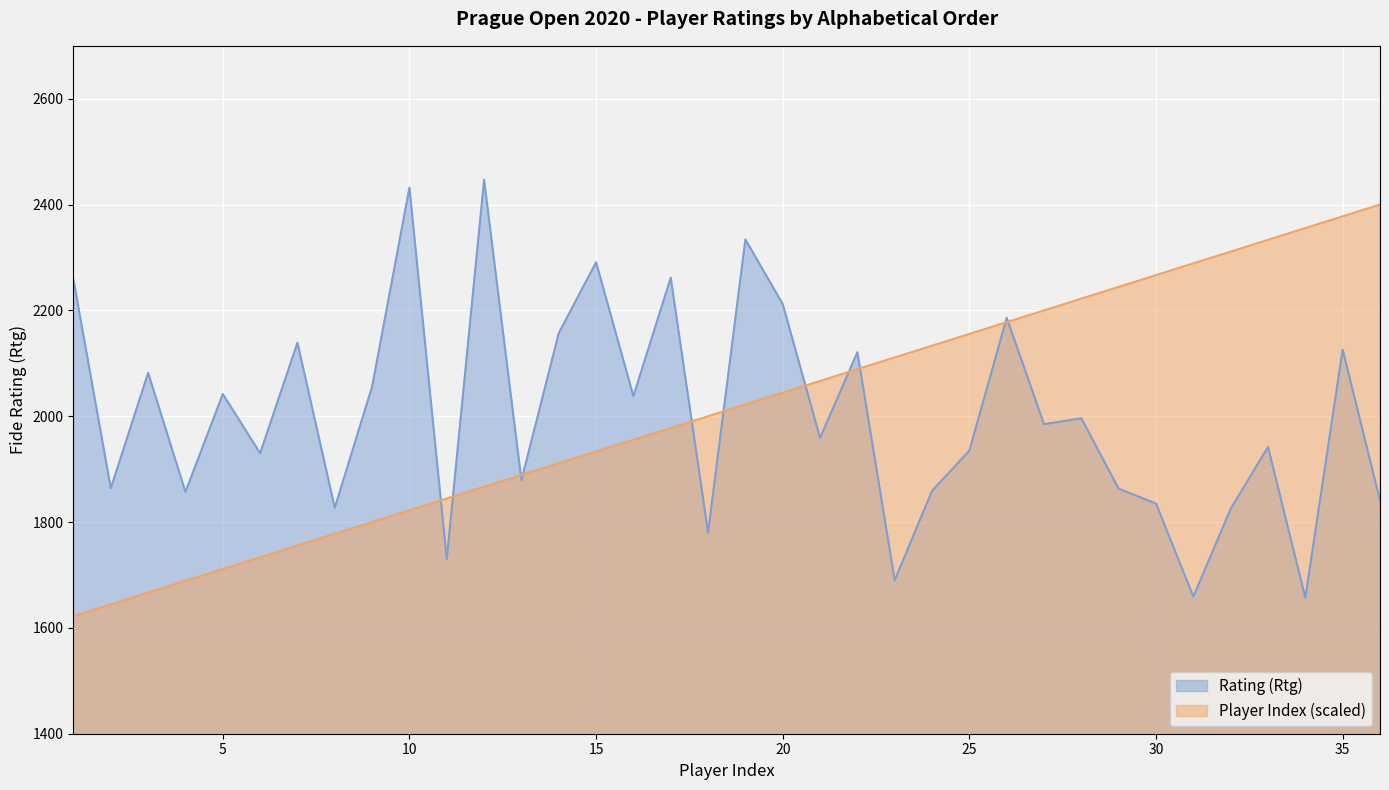

What is the label of the 24th point from the right?

CERVENKA Petr